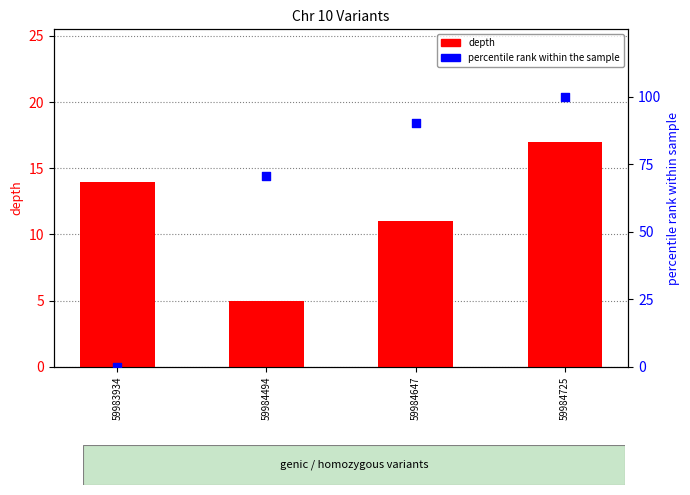

Is the value of percentile rank within the sample at 59984494 greater than the value of depth at 59983934?

Yes